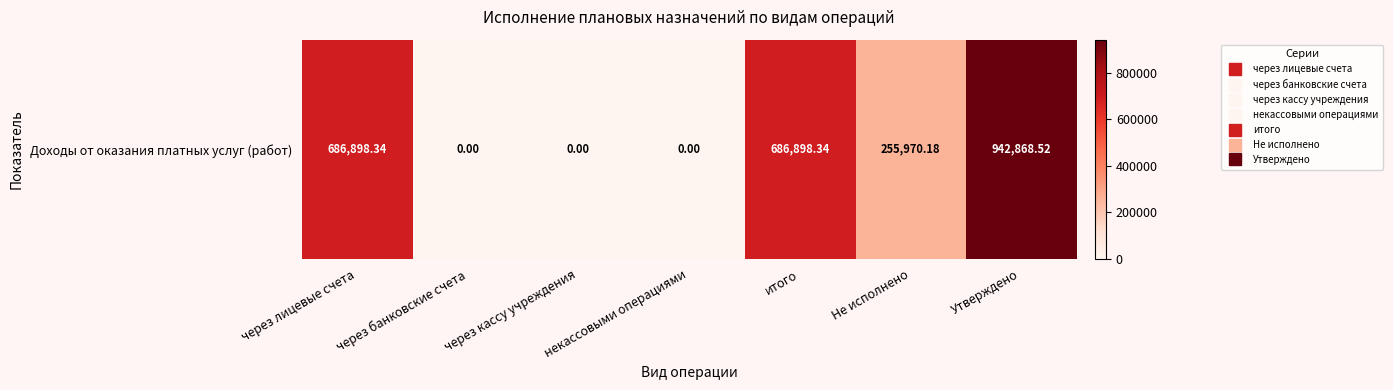

Rank the categories by value from lowest to highest.

через банковские счета, через кассу учреждения, некассовыми операциями, Не исполнено, через лицевые счета, итого, Утверждено